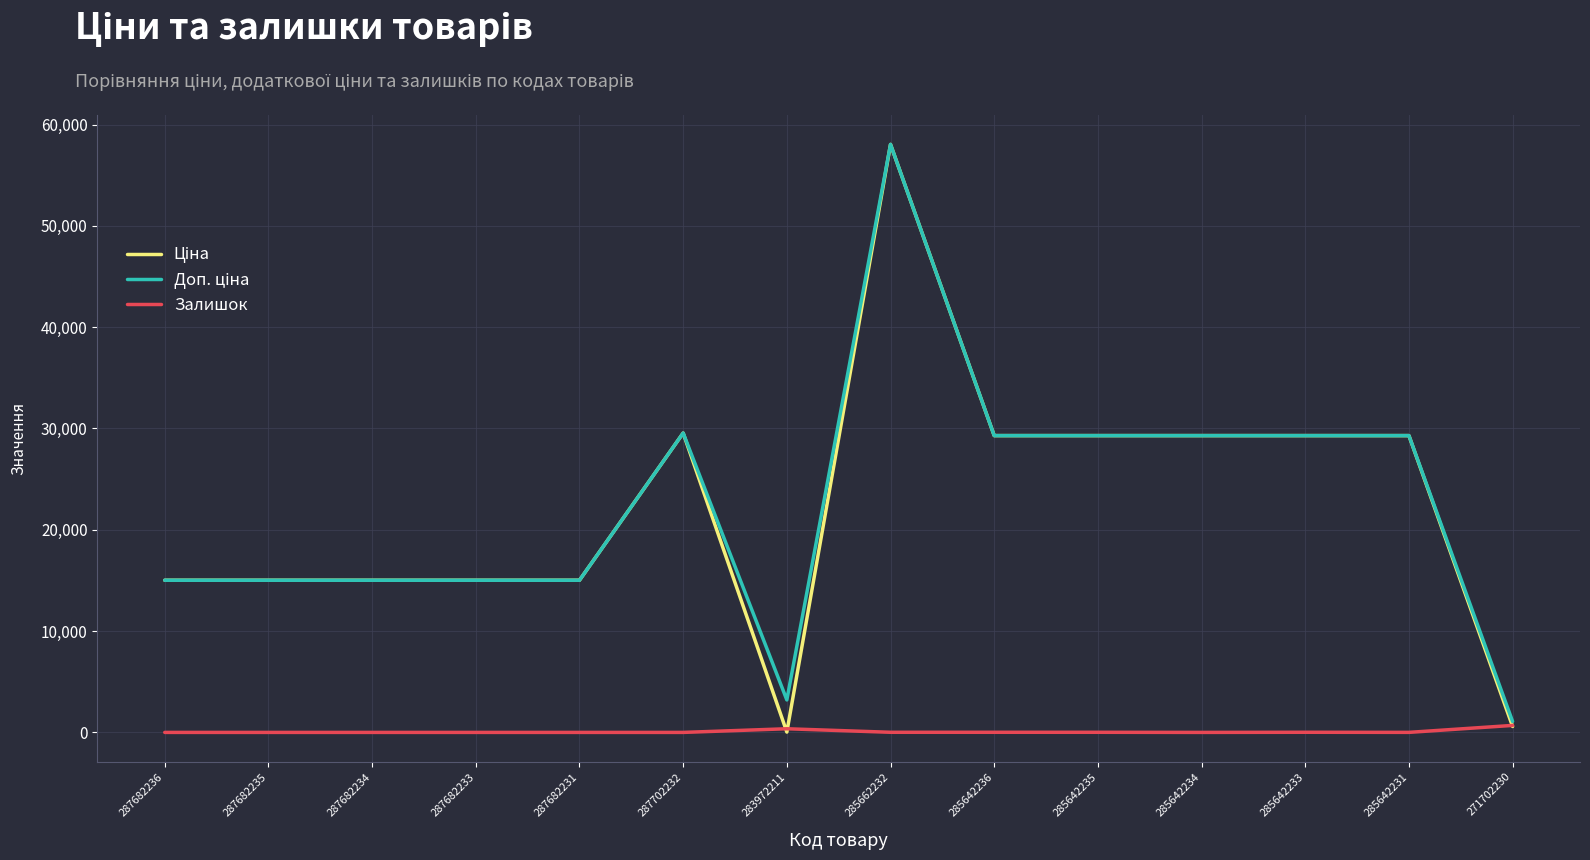

The Залишок series shows 11.0 at 285642235. True or false?

True